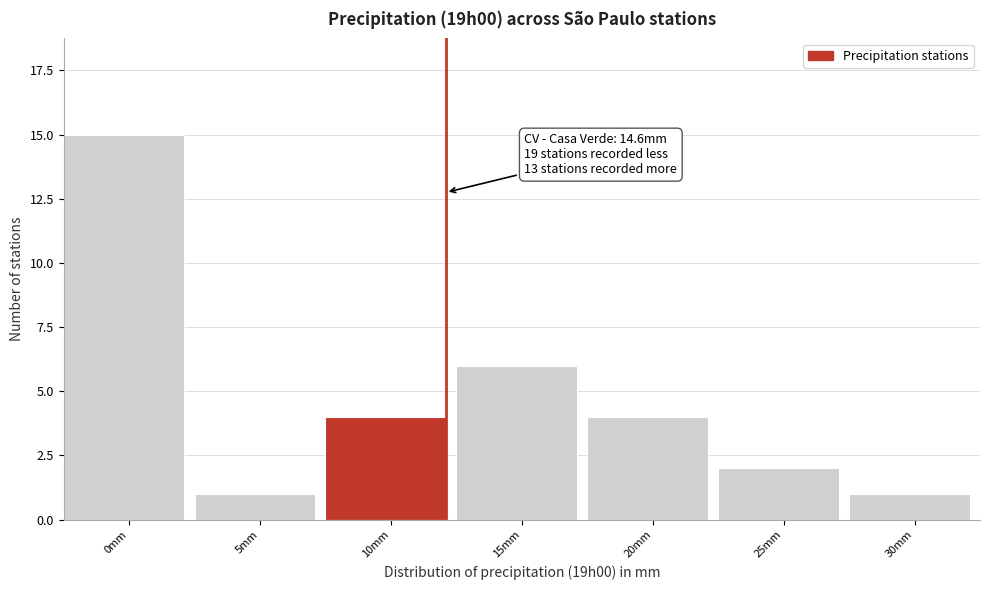

Reading left to right, transcribe all the data shown in this chart.

0mm=15	5mm=1	10mm=4	15mm=6	20mm=4	25mm=2	30mm=1